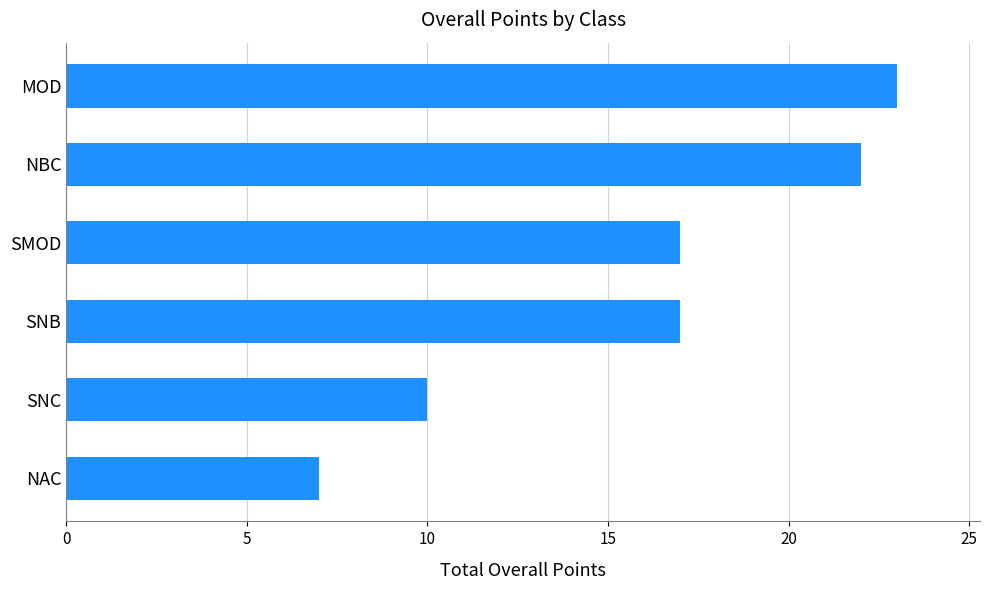

Between NBC and MOD, which is larger?

MOD